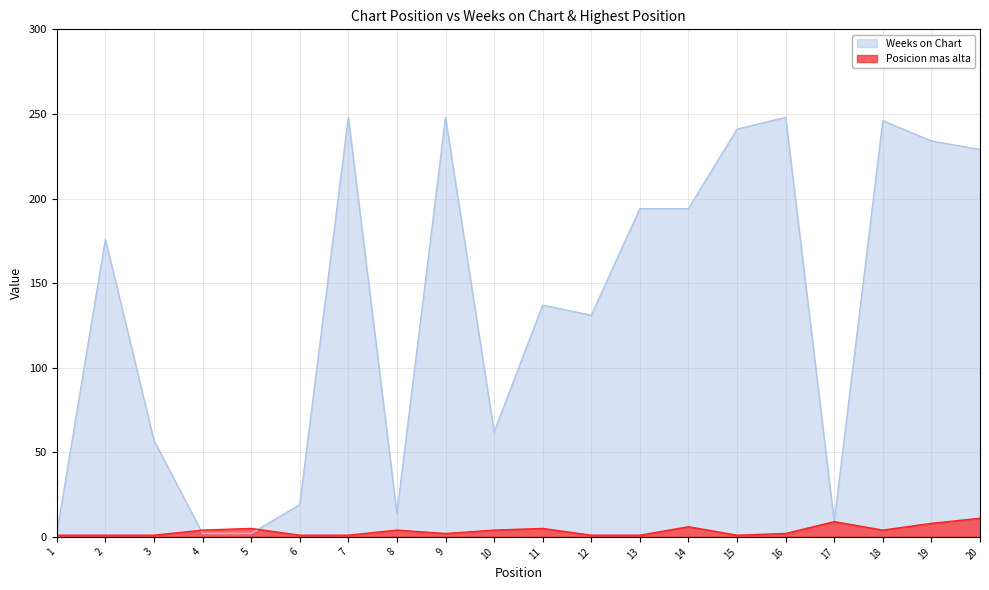

What are all the series names shown in the legend?

Weeks on Chart, Posicion mas alta